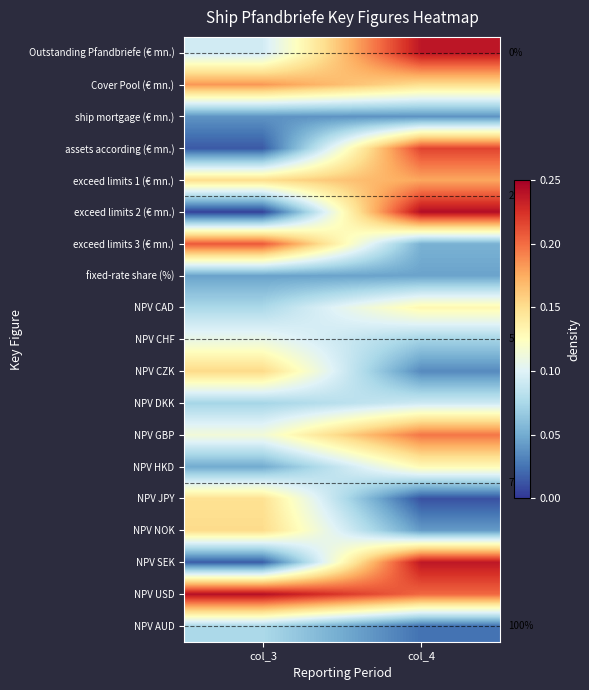

Which series changed the most between col_3 and col_4?

exceed limits 2 (€ mn.)